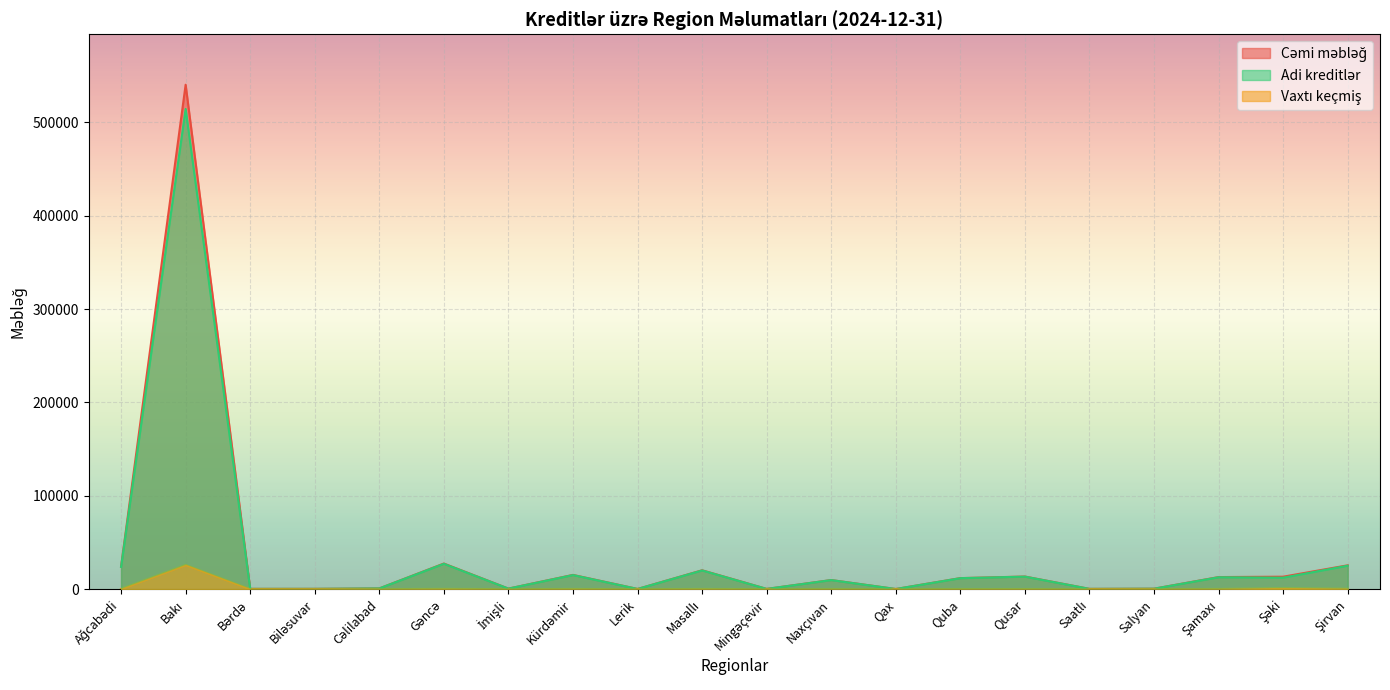

Reading right to left, transcribe all the data shown in this chart.

Cəmi məbləğ: Şirvan=25514.6	Şəki=13307.3	Şamaxı=12907.5	Salyan=466.6	Saatlı=271.2	Qusar=13473.3	Quba=11794.3	Qax=121.8	Naxçıvan=9719.8	Mingəçevir=233.5	Masallı=20186.8	Lerik=186.4	Kürdəmir=15229.9	İmişli=565.6	Gəncə=27419.1	Cəlilabad=760.4	Biləsuvar=306.3	Bərdə=281.5	Bakı=540455.7	Ağcabədi=24077.6
Adi kreditlər: Şirvan=25111.2	Şəki=12264.4	Şamaxı=12745.5	Salyan=459.4	Saatlı=271.2	Qusar=13404.8	Quba=11750.0	Qax=120.4	Naxçıvan=9700.6	Mingəçevir=233.5	Masallı=20034.4	Lerik=186.4	Kürdəmir=15079.7	İmişli=560.1	Gəncə=27166.1	Cəlilabad=758.5	Biləsuvar=306.3	Bərdə=270.9	Bakı=514525.0	Ağcabədi=23846.4
Vaxtı keçmiş: Şirvan=403.4	Şəki=1042.9	Şamaxı=162.0	Salyan=7.2	Saatlı=0.0	Qusar=68.6	Quba=44.4	Qax=1.4	Naxçıvan=19.2	Mingəçevir=0.0	Masallı=152.4	Lerik=0.0	Kürdəmir=150.3	İmişli=5.4	Gəncə=253.1	Cəlilabad=2.0	Biləsuvar=0.0	Bərdə=10.6	Bakı=25930.7	Ağcabədi=231.2